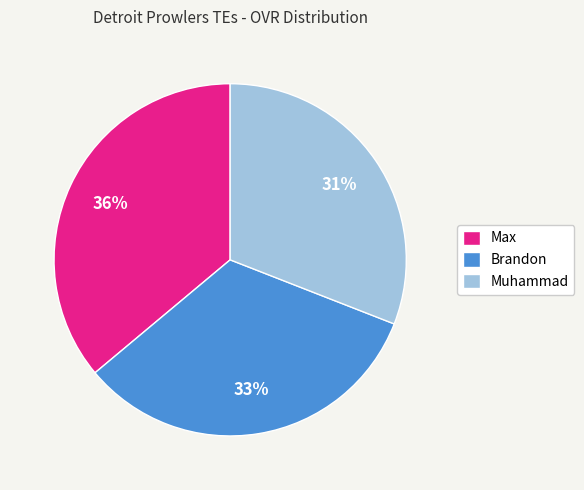

The Brandon slice represents 43% of the pie. True or false?

False